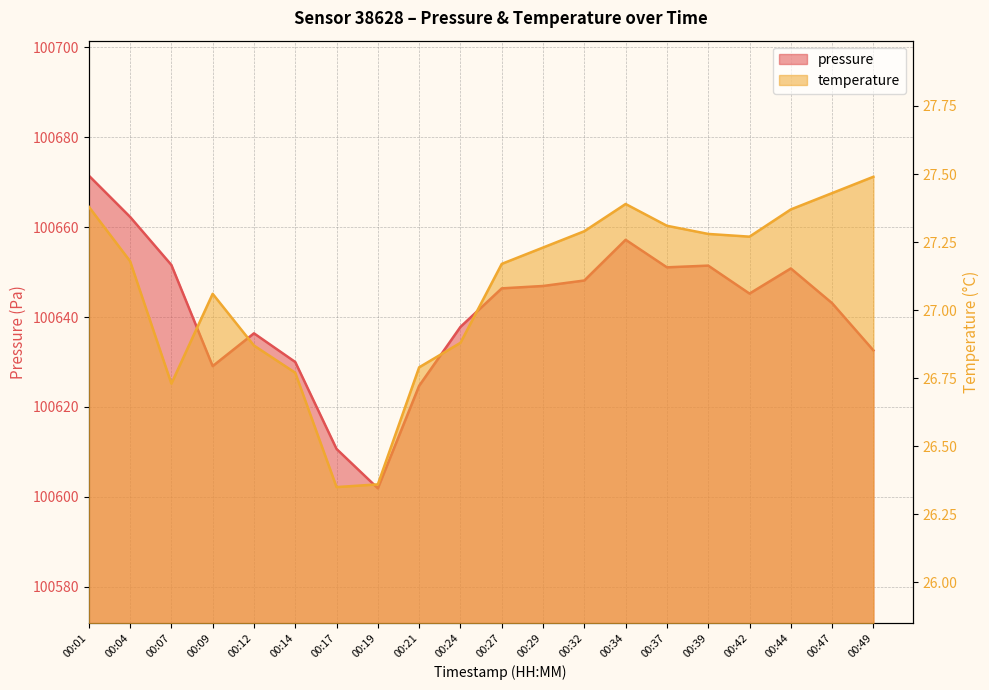

How many lines are shown in the chart?

2